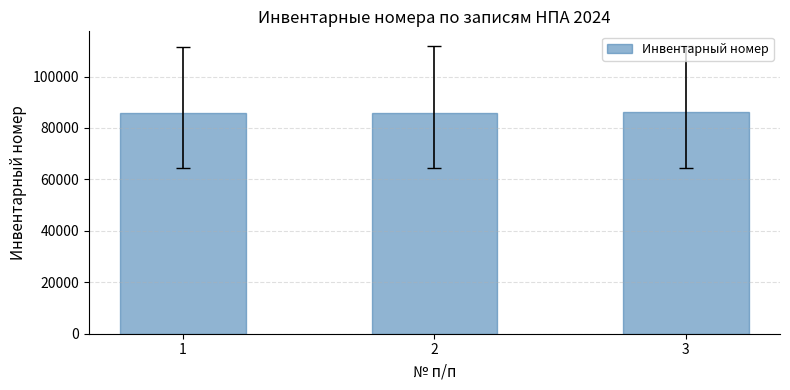

What is the average value?

85923